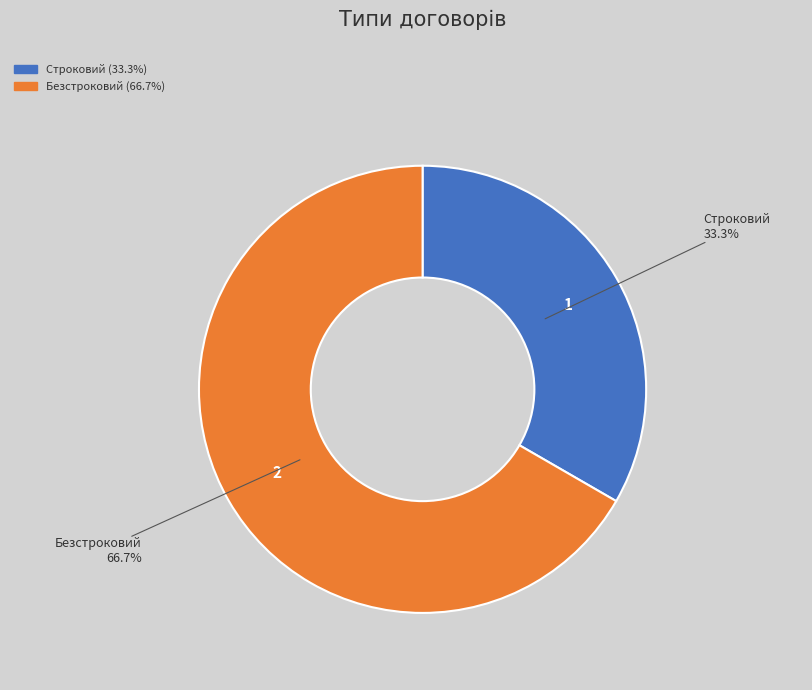

The Строковий slice represents 43% of the pie. True or false?

False